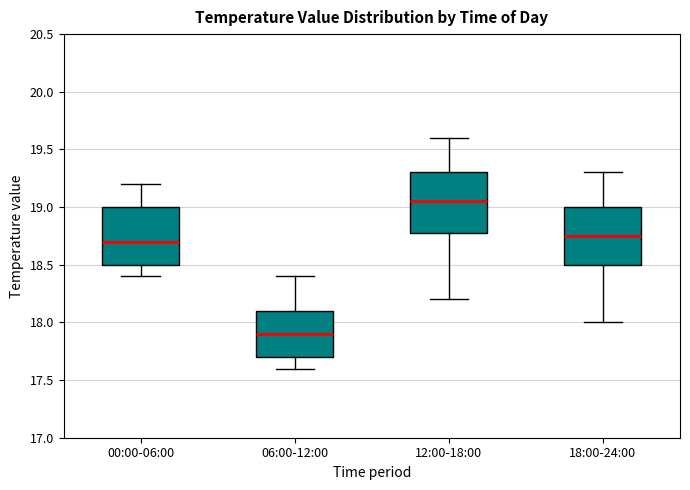

Where does the median line of the box for 12:00-18:00 sit on the y-axis? The values are not printed on the chart, so give them approximately, as read against the axis.

19.05